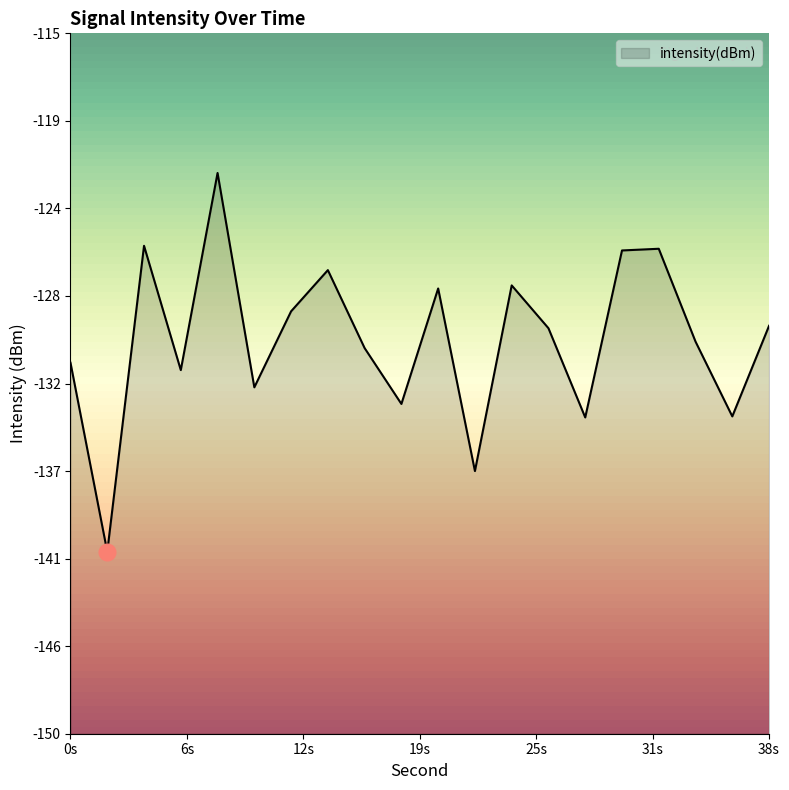

At which category does the chart reach its peak across all series?

8